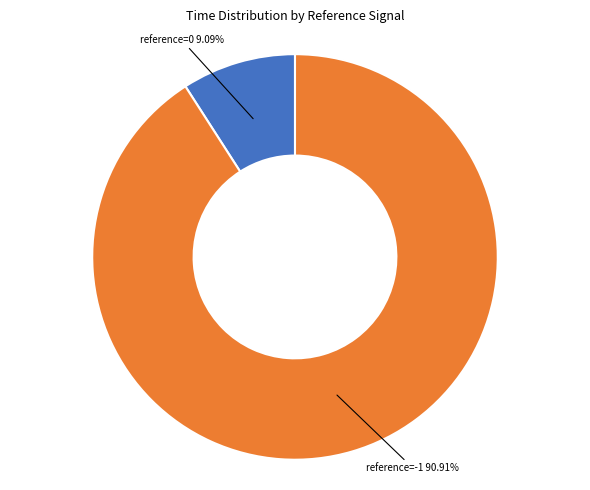

Rank the categories by value from lowest to highest.

reference=0, reference=-1